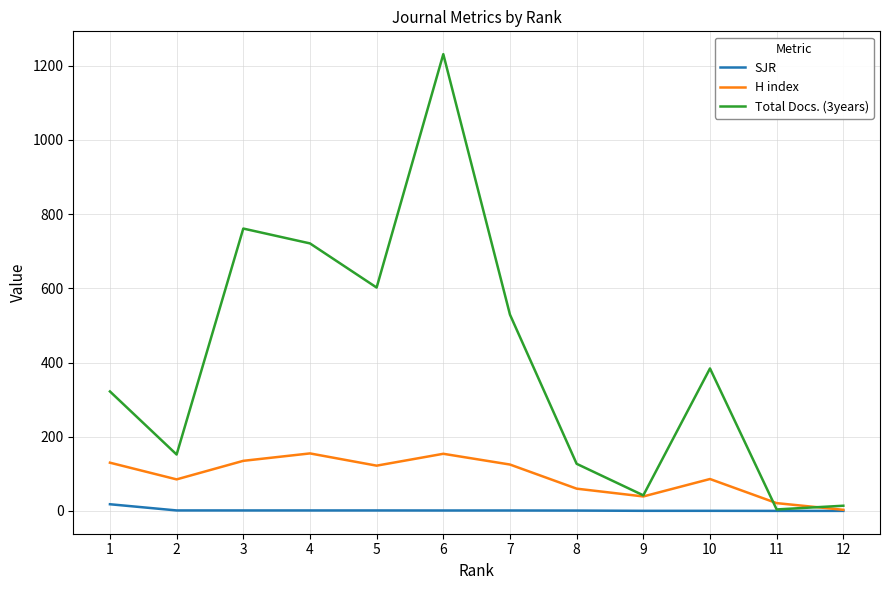

The value of Total Docs. (3years) at 6 is 1231.0. True or false?

True